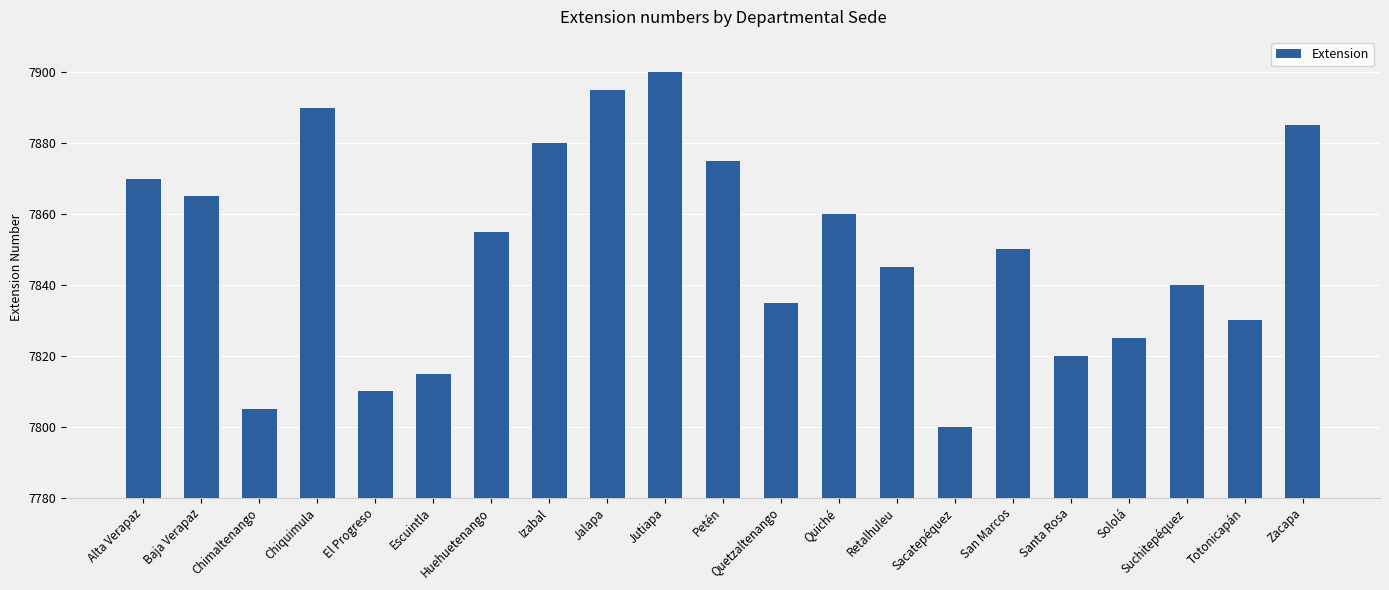

The chart shows a value of 7840 at Suchitepéquez. True or false?

True